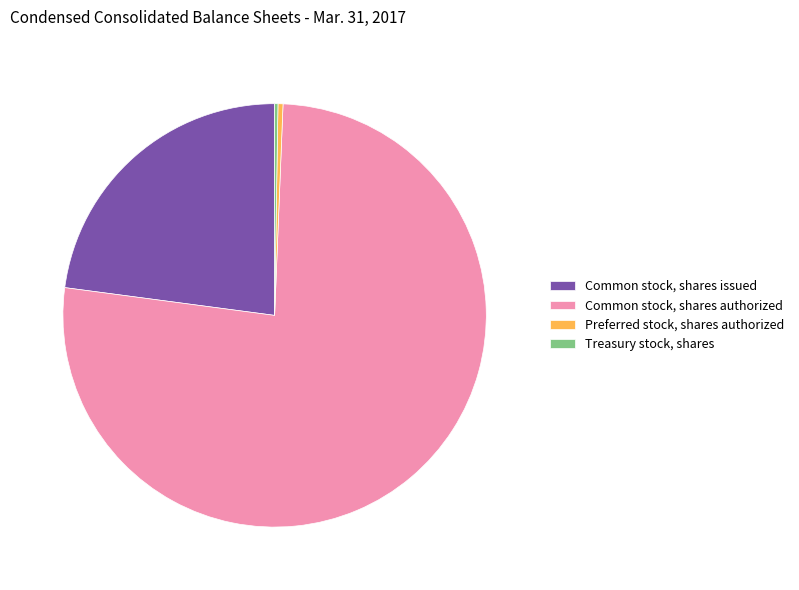

The Preferred stock, shares authorized slice represents 0% of the pie. True or false?

True